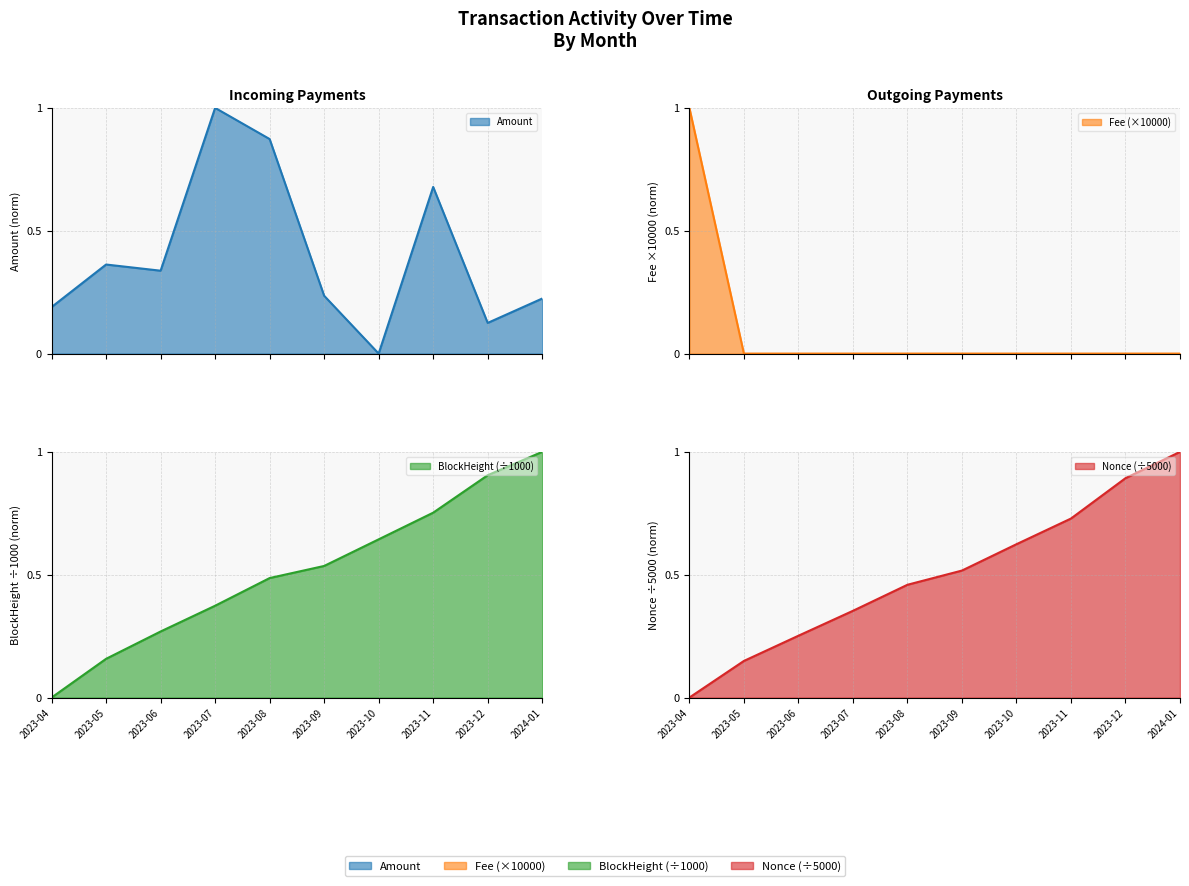

Where is Fee nearest to the value 0?

2023-05